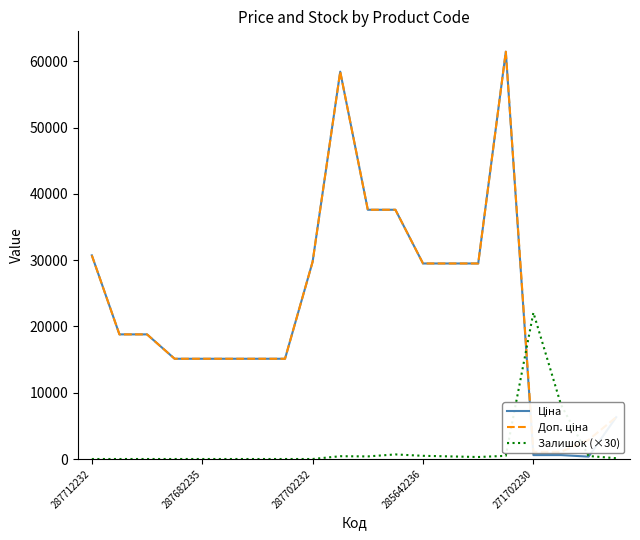

Where is Доп. ціна nearest to the value 31257?

287712232